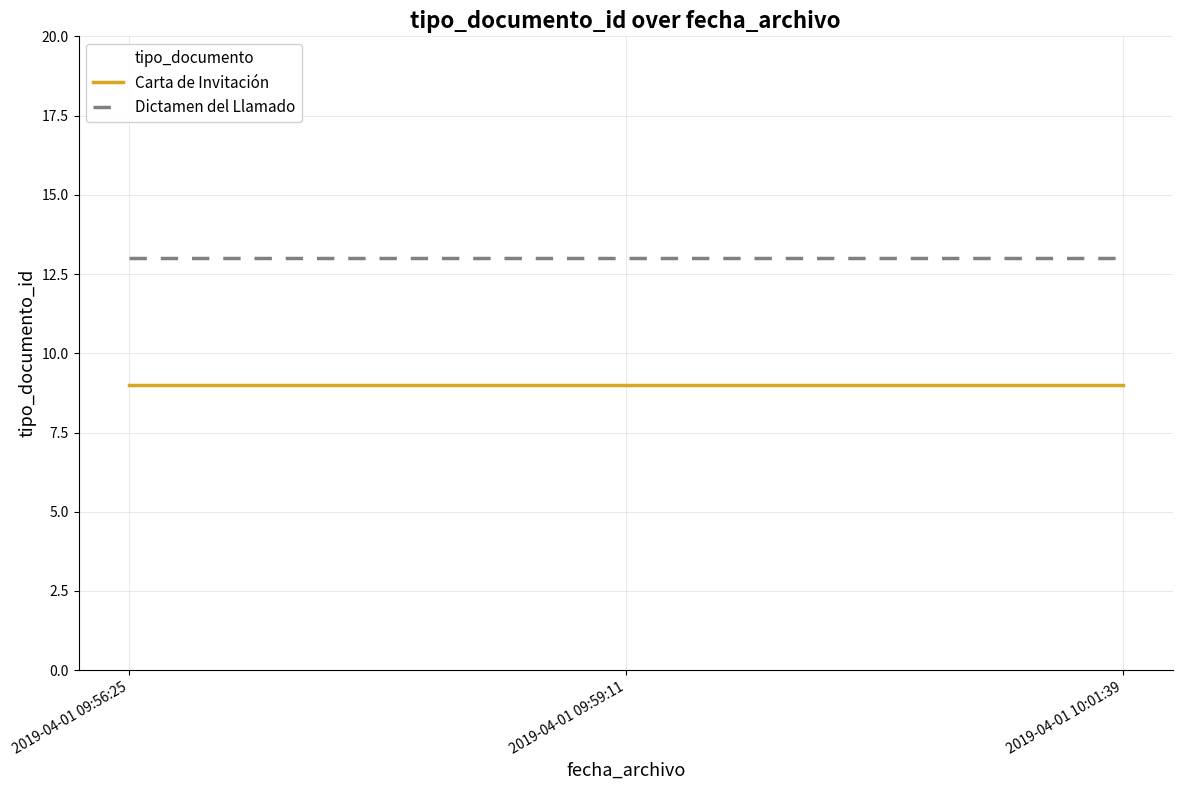

The Carta de Invitación series shows 2 at 2019-04-01 09:59:11. True or false?

False